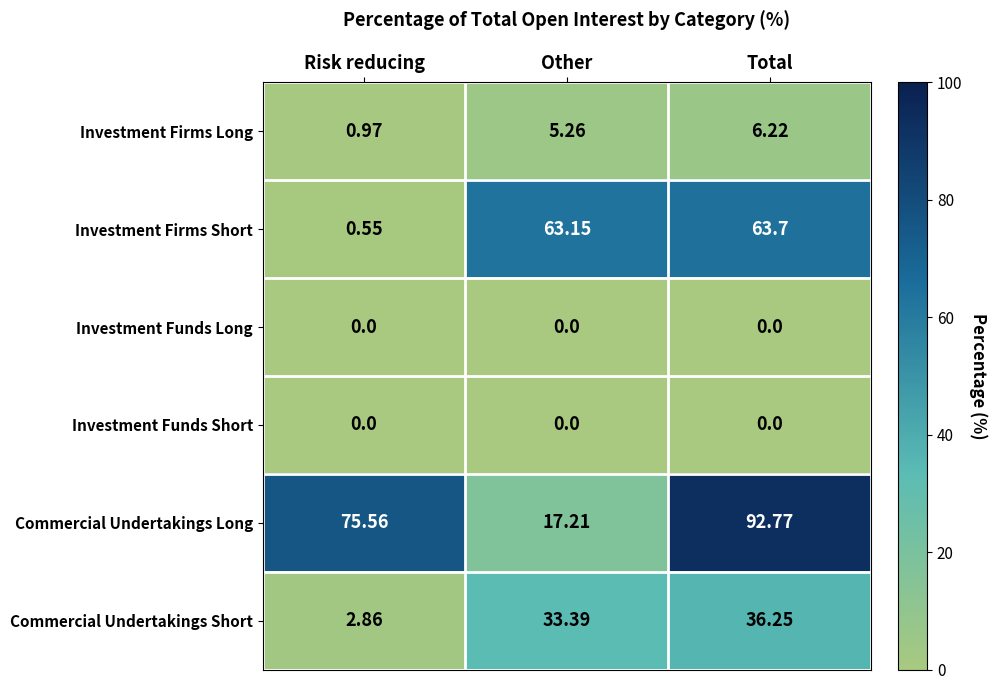

Count the number of categories in the chart.

3